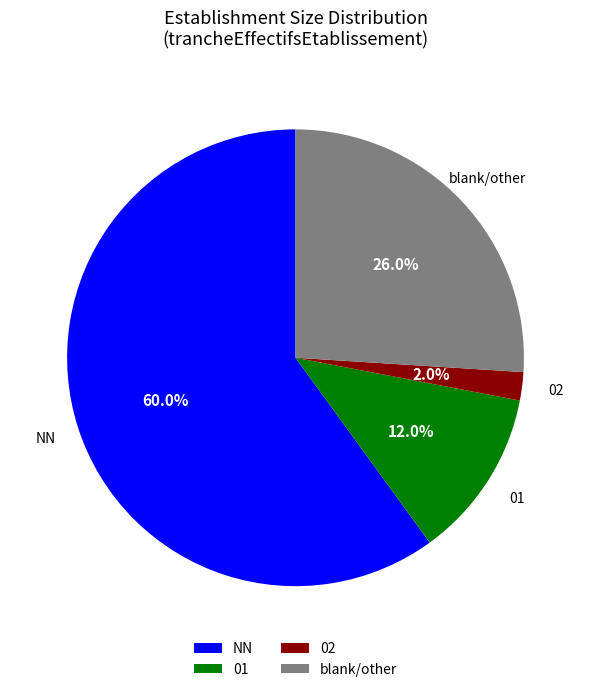

Is it true that NN is 52% of the pie?

False